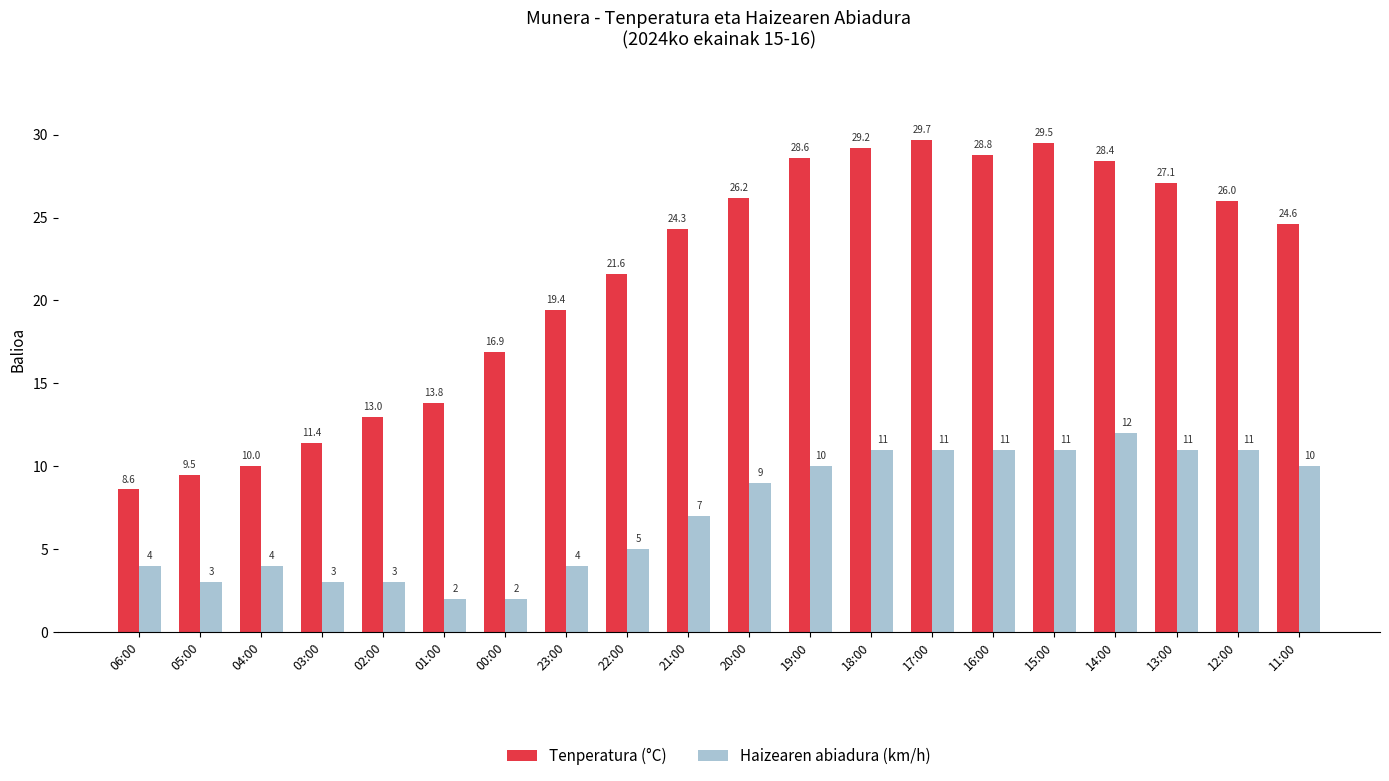

What is the label of the 18th bar from the left?

13:00